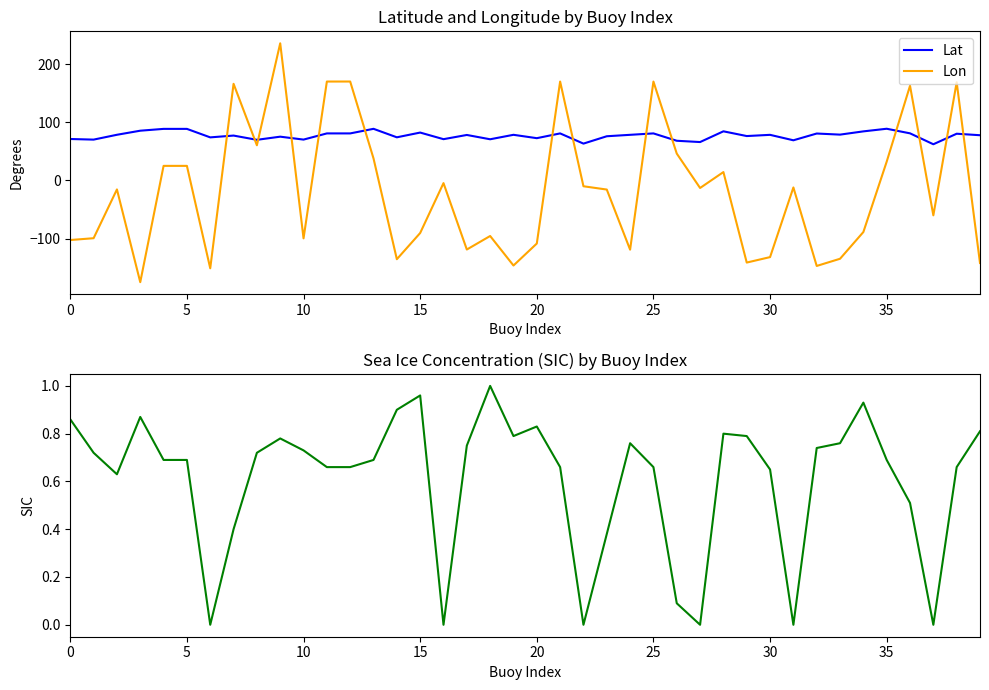

Is the value of SIC at 12 greater than the value of Lon at 19?

Yes